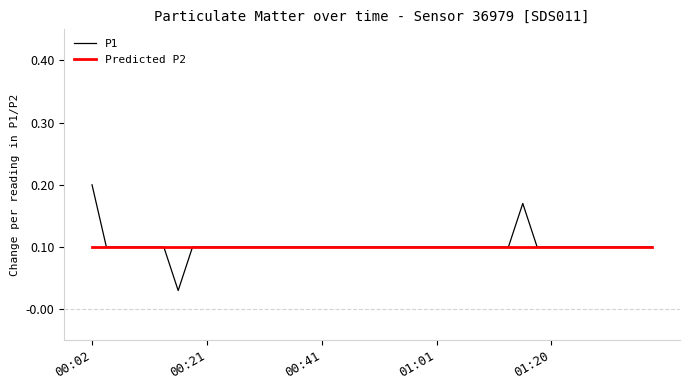

What is the average value of the P1 series?

0.1